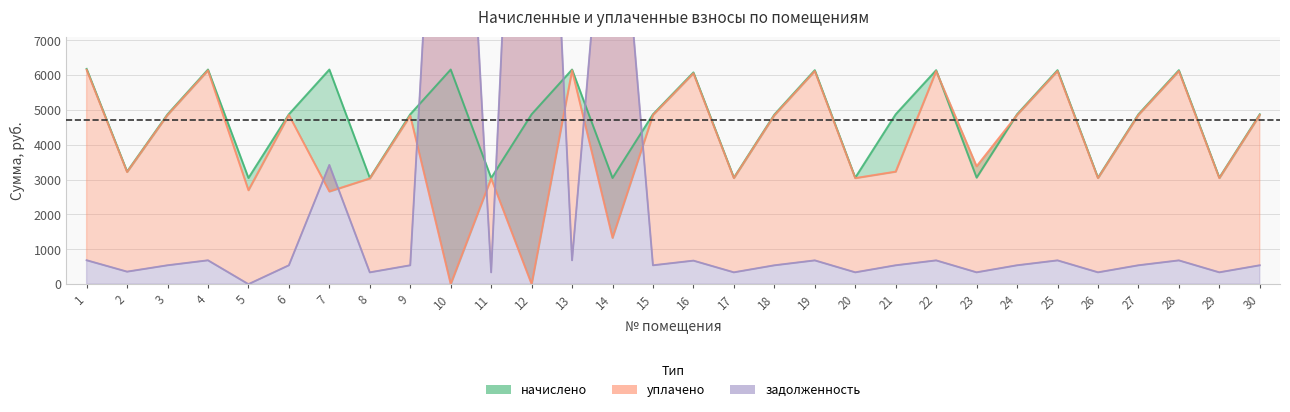

The value of уплачено at 3 is 2035.7. True or false?

False